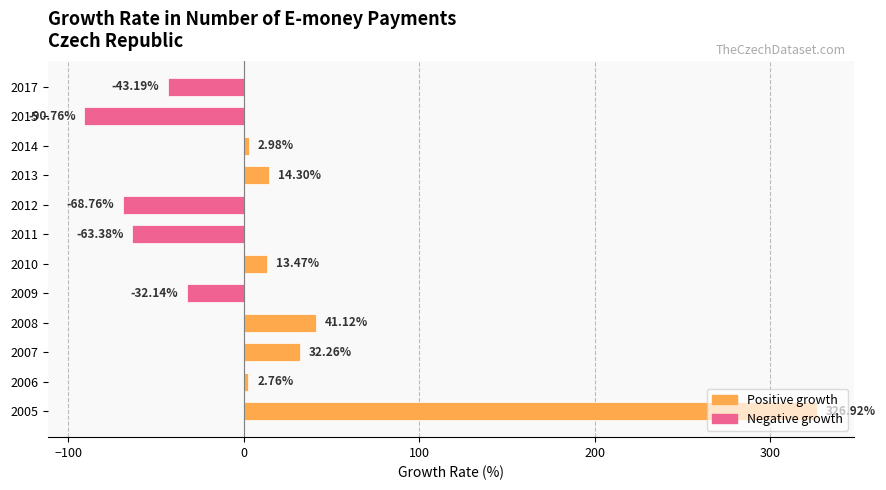

How many values are below zero?

5